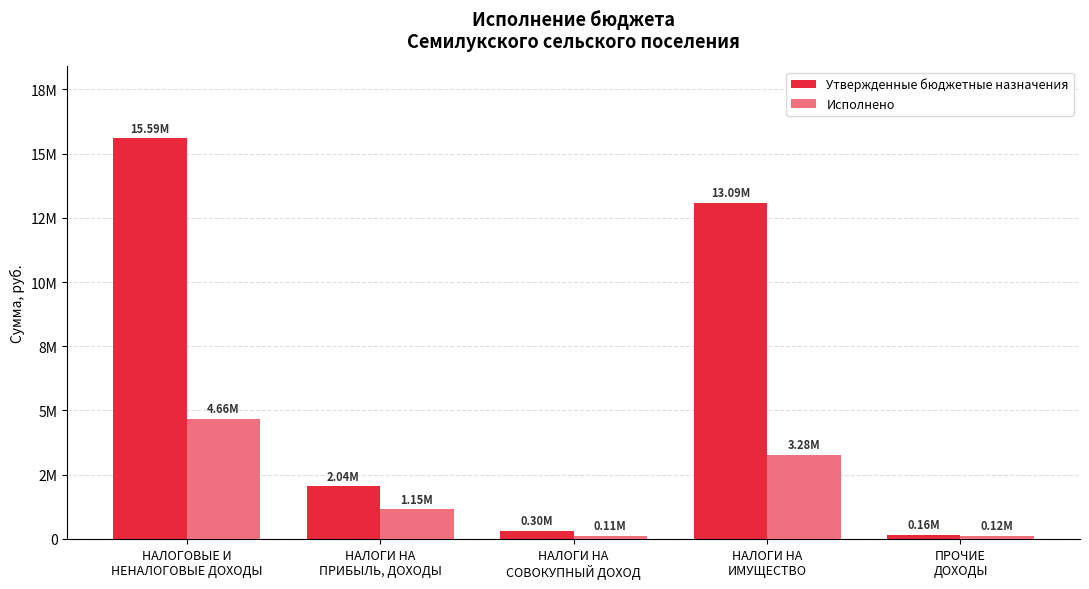

Does the chart contain any negative values?

No